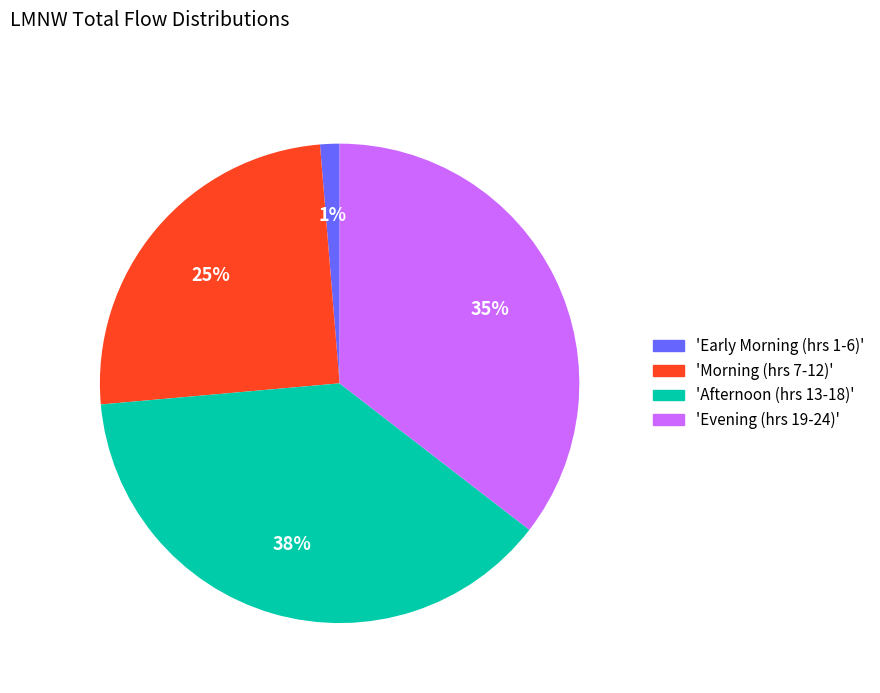

To the nearest percent, what is the difference between the largest and smallest slice percentages?

37%